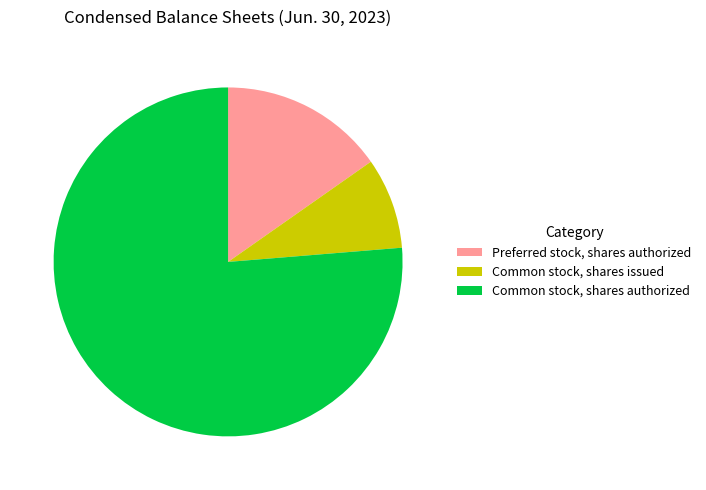

Count the number of slices in the pie.

3